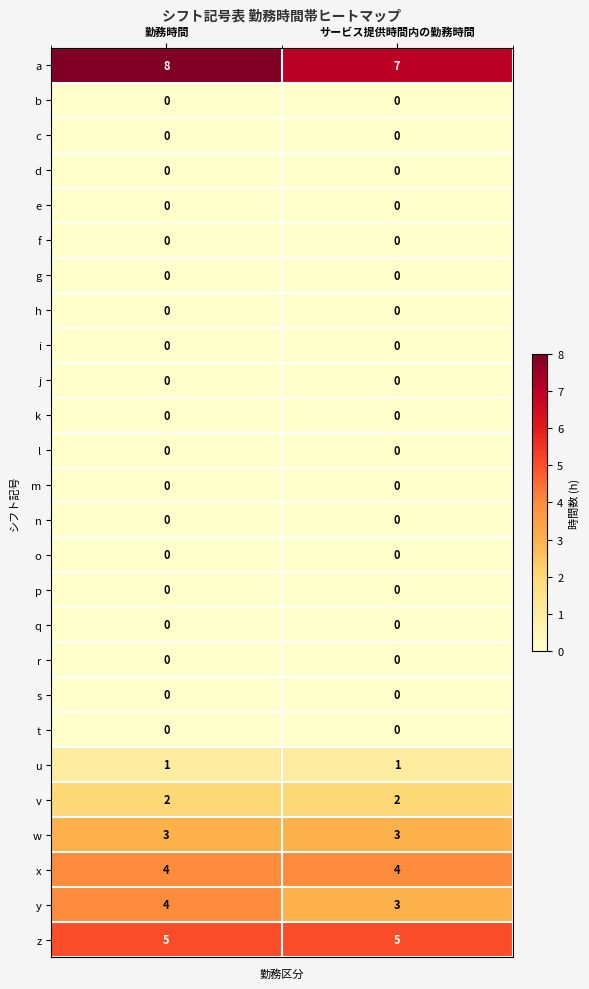

What is the difference between the highest and lowest values at サービス提供時間内の勤務時間?

7